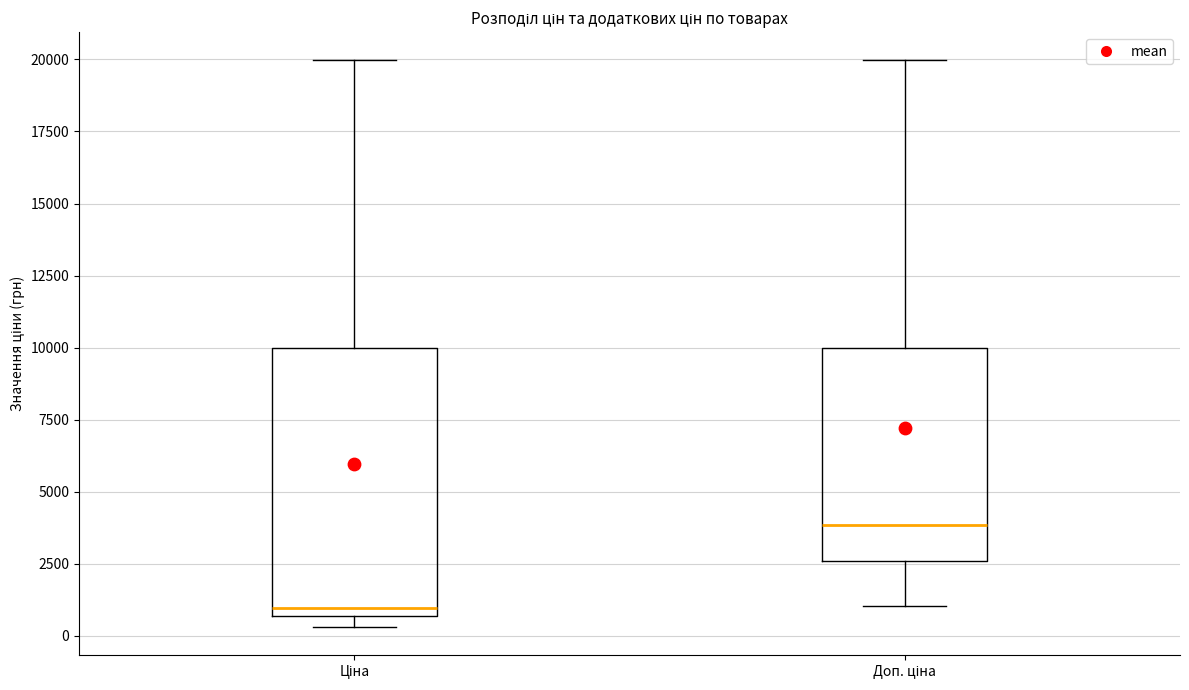

Which box is the tallest, from its lower edge to its upper edge?

Ціна